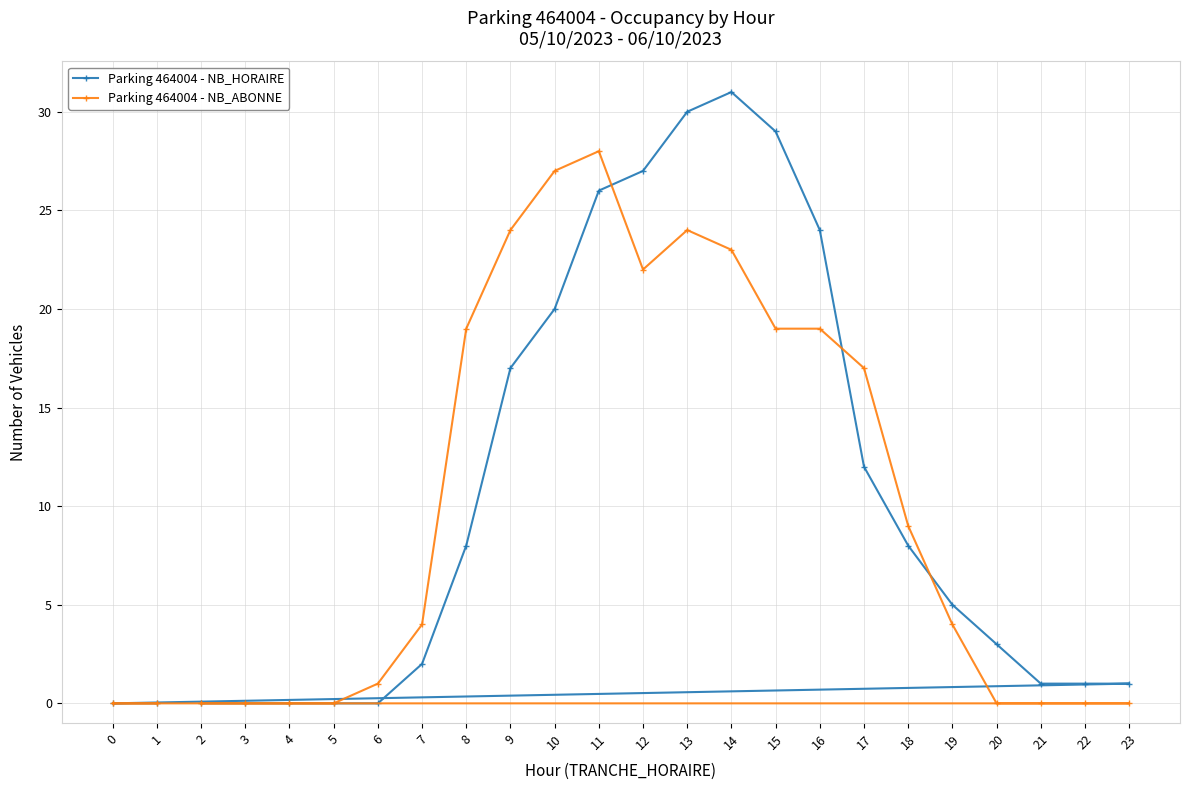

Is it true that Parking 464004 - NB_ABONNE equals 7 at 7?

False